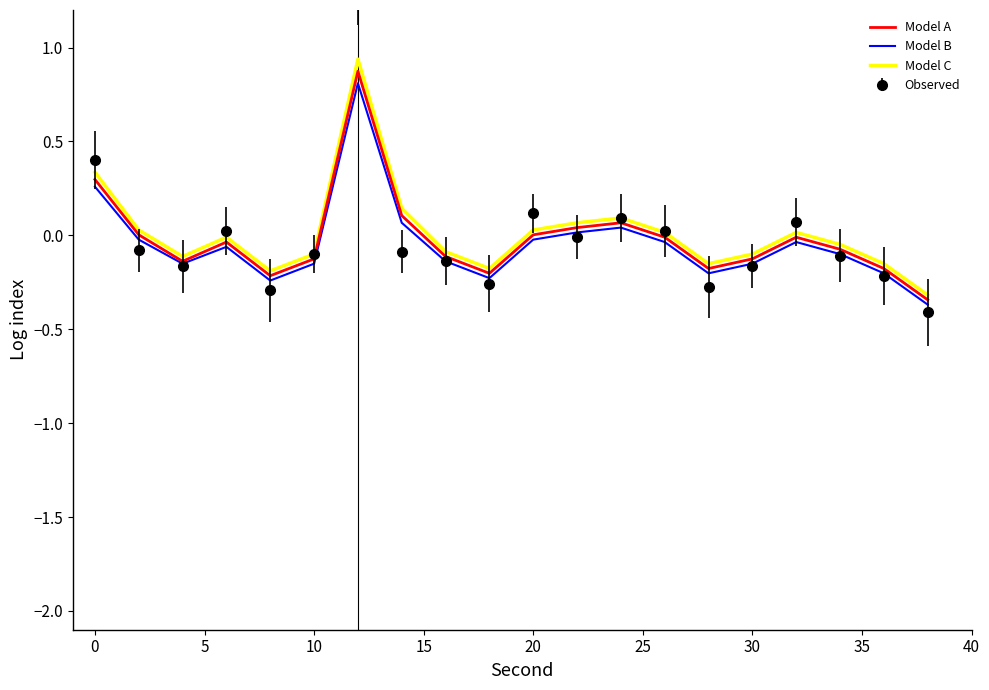

In Model B, how many points are higher than both neighbors (excluding endpoints)?

4